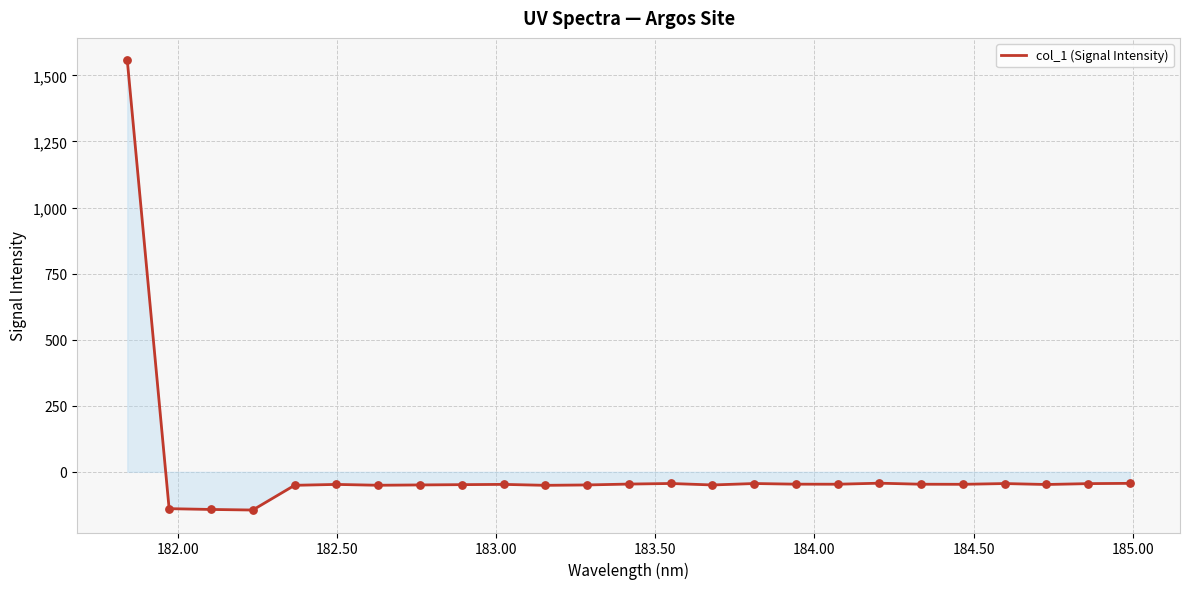

What is the greatest value displayed?

1556.6